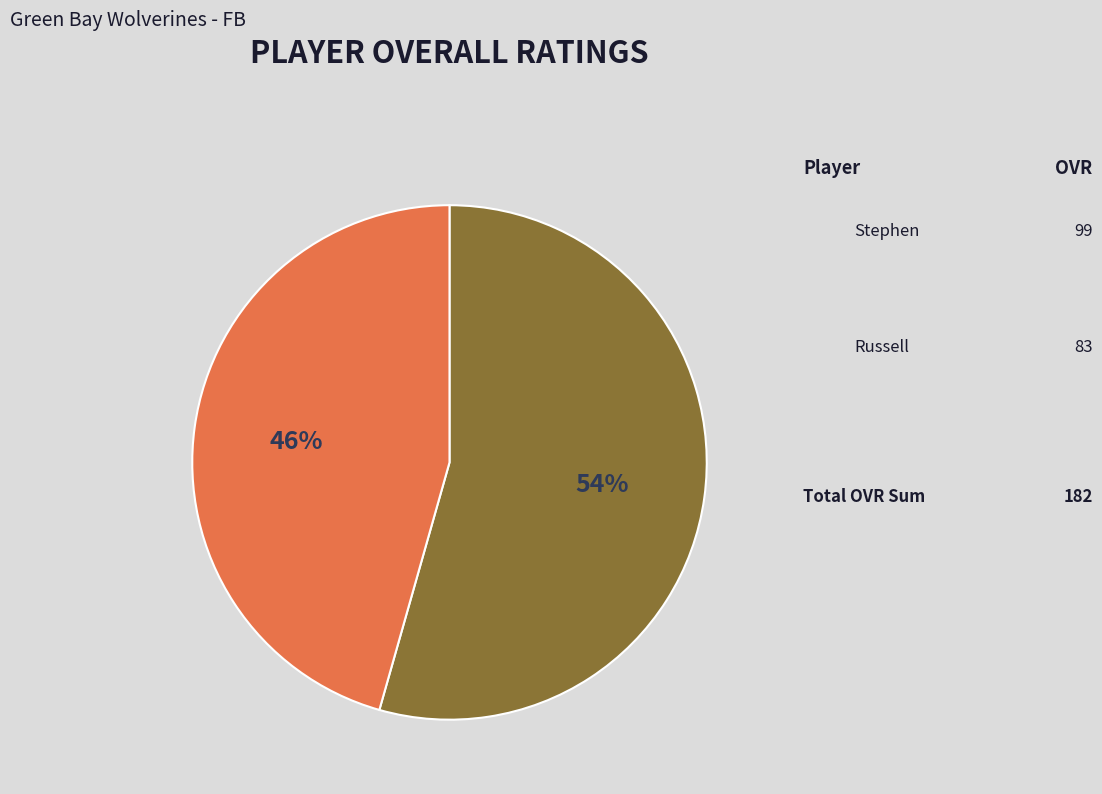

How many slices are in this pie chart?

2